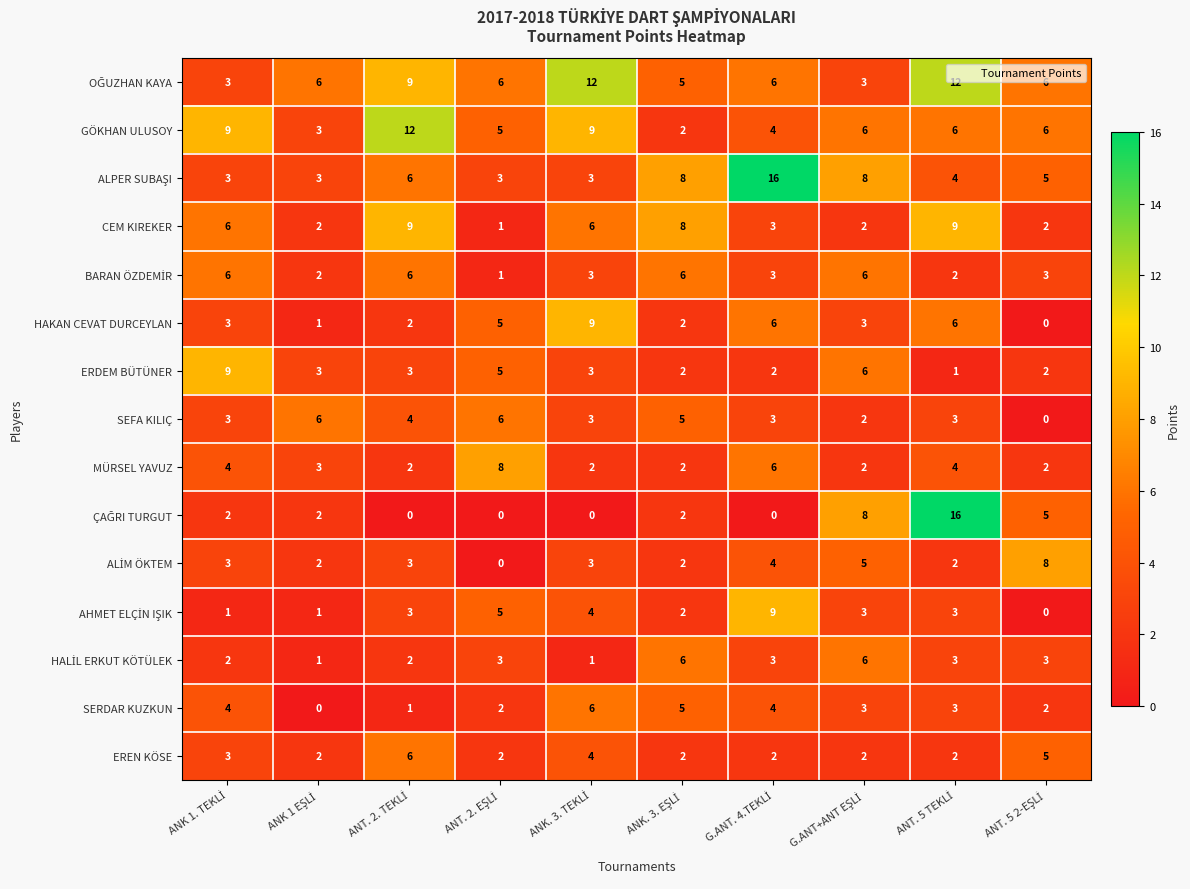

What is the maximum value shown in the chart?

16